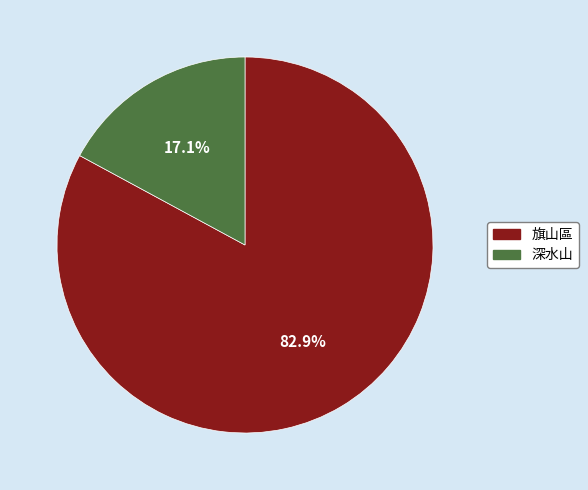

Count the number of slices in the pie.

2